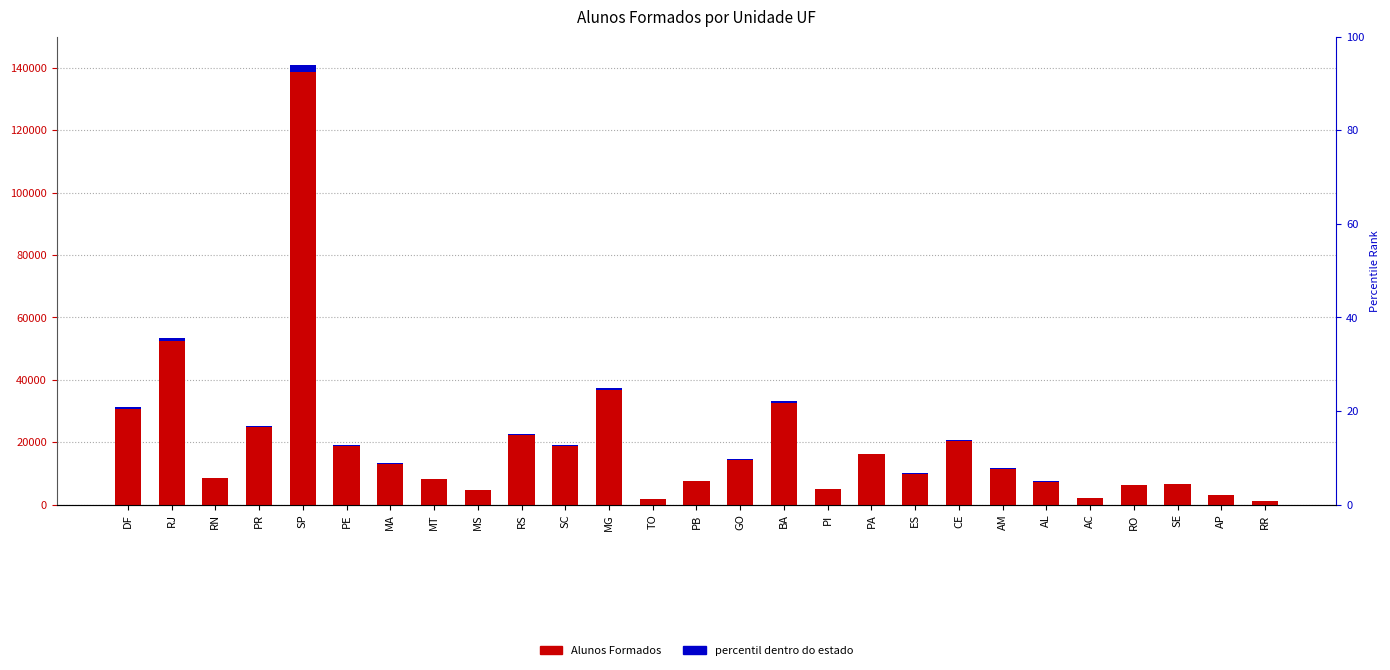

What is the label of the 9th bar from the left?

MS